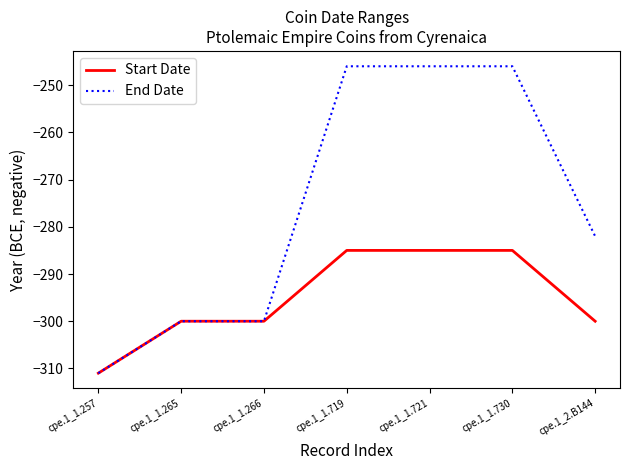

What is the difference between the End Date values at cpe.1_1.719 and cpe.1_1.266?

54